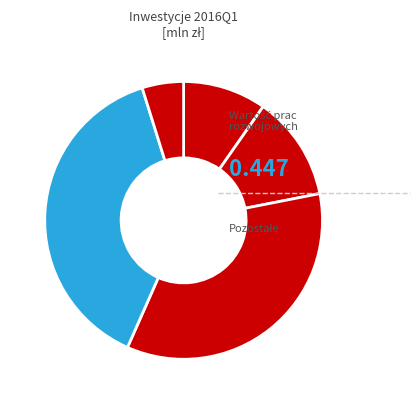

Does any single category account for the majority?

No